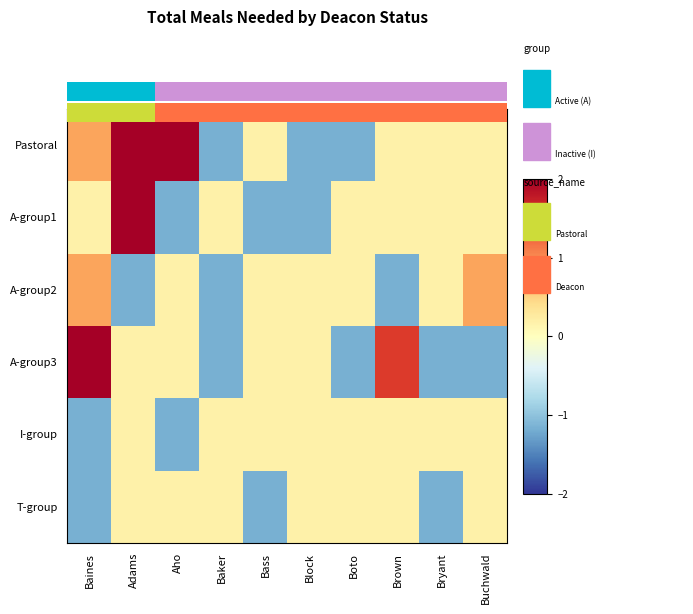

Read the T-group value at Baines.

-1.2